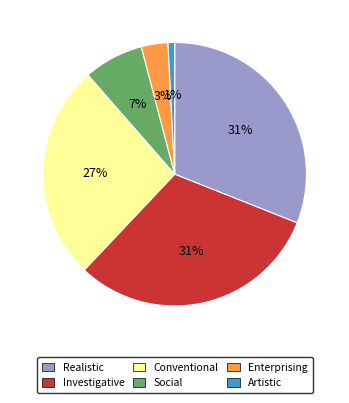

Which slice is the smallest?

Artistic